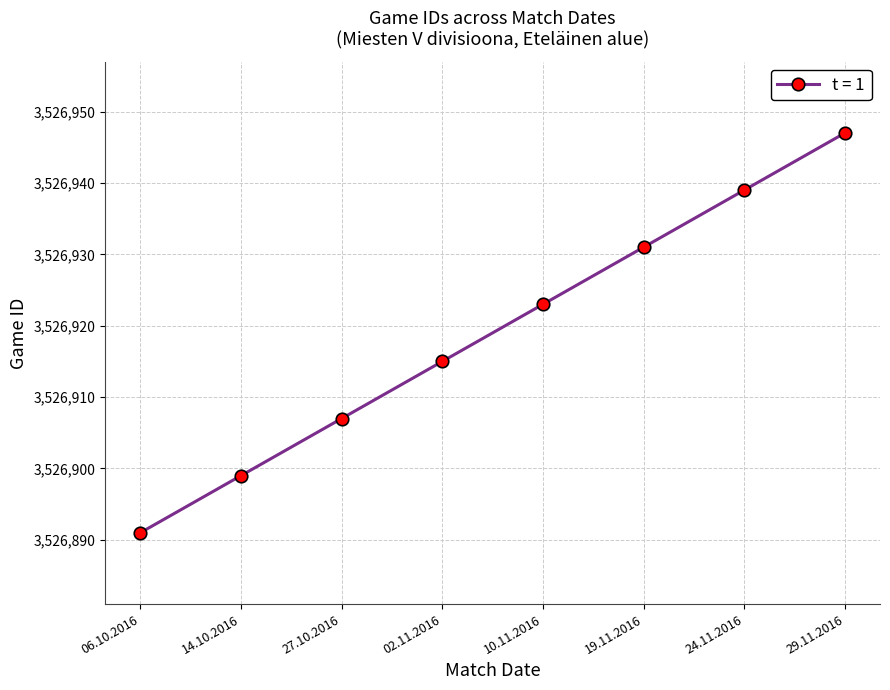

What is the label of the 7th point from the right?

14.10.2016